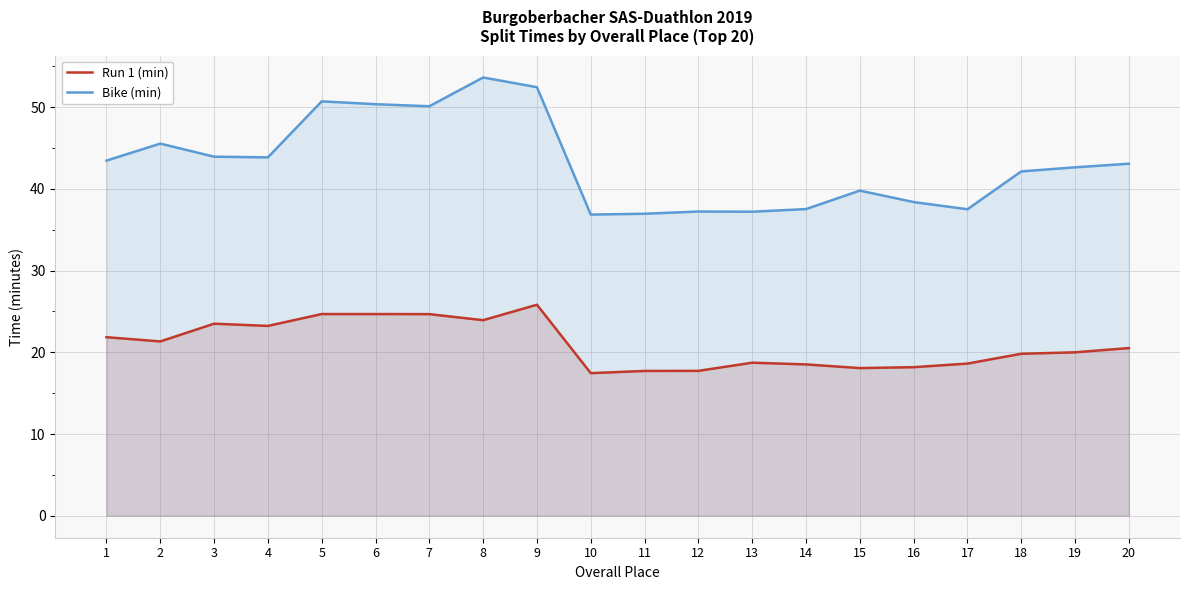

What are all the series names shown in the legend?

Run 1 (min), Bike (min)